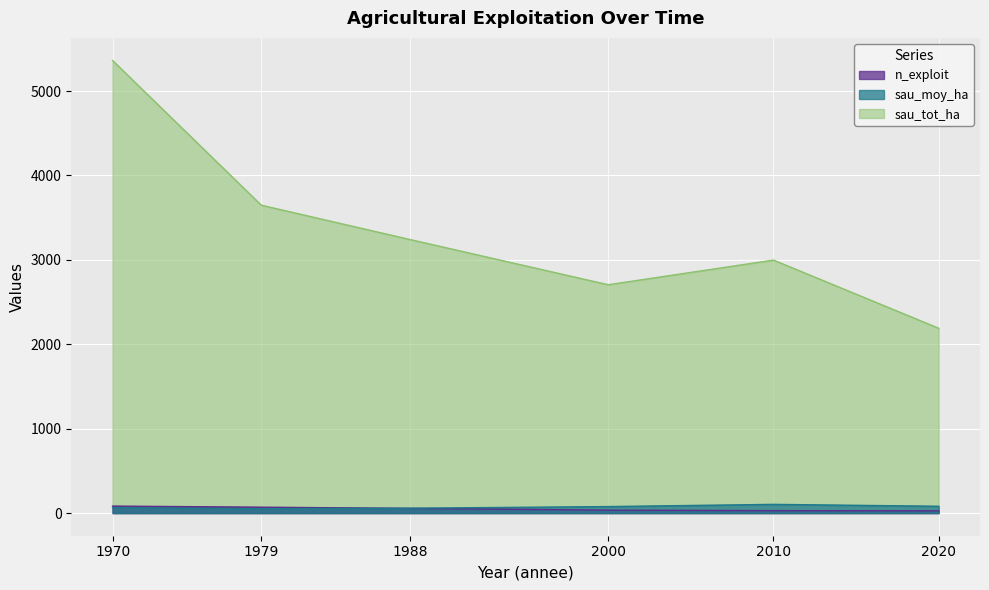

True or false: n_exploit has a value of 45.8 at 2020.

False